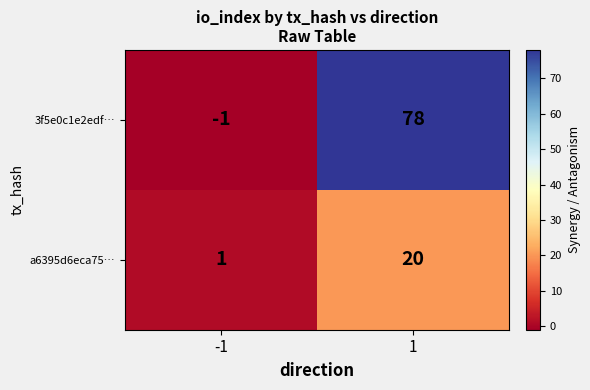

Reading right to left, list all the values displayed in this chart.

3f5e0c1e2edf…: 1=78	-1=-1
a6395d6eca75…: 1=20	-1=1